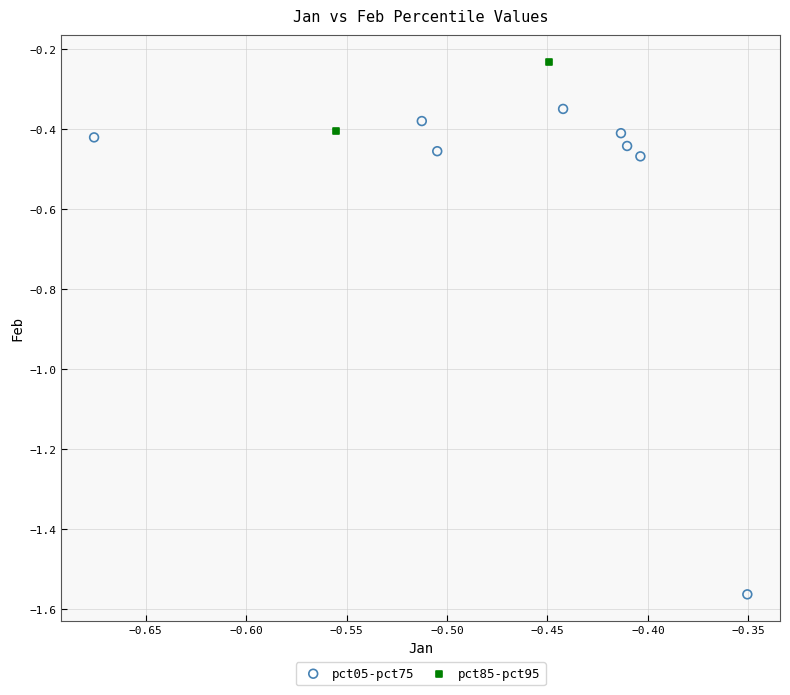

Which series has the largest Y range (max minus min)?

pct05-pct75